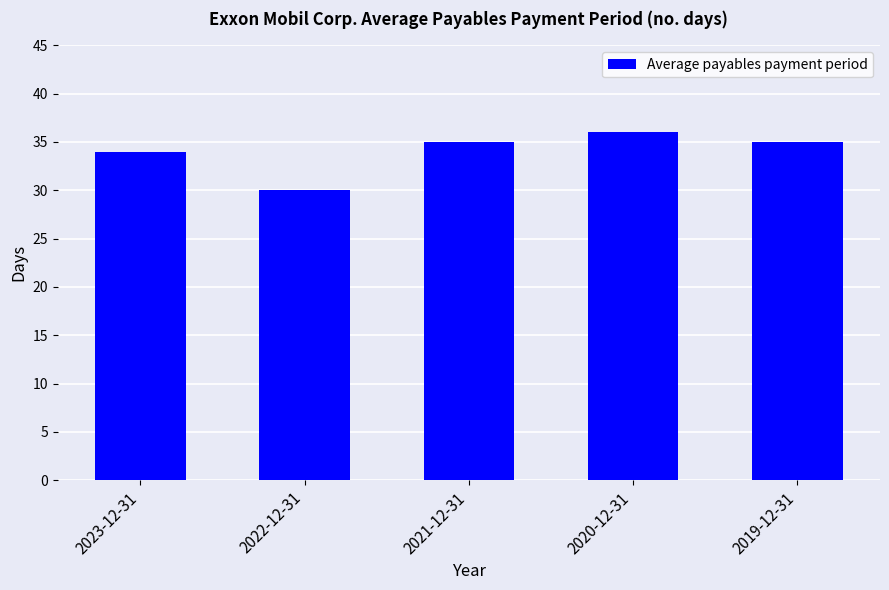

Which has a higher value, 2022-12-31 or 2021-12-31?

2021-12-31